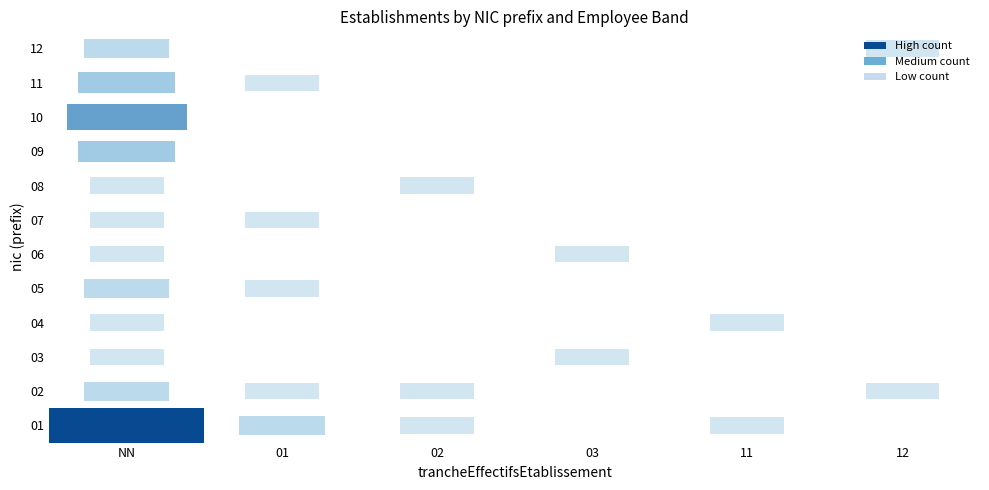

Reading left to right, transcribe all the data shown in this chart.

01: NN=8	01=2	02=1	03=0	11=1	12=0
02: NN=2	01=1	02=1	03=0	11=0	12=1
03: NN=1	01=0	02=0	03=1	11=0	12=0
04: NN=1	01=0	02=0	03=0	11=1	12=0
05: NN=2	01=1	02=0	03=0	11=0	12=0
06: NN=1	01=0	02=0	03=1	11=0	12=0
07: NN=1	01=1	02=0	03=0	11=0	12=0
08: NN=1	01=0	02=1	03=0	11=0	12=0
09: NN=3	01=0	02=0	03=0	11=0	12=0
10: NN=5	01=0	02=0	03=0	11=0	12=0
11: NN=3	01=1	02=0	03=0	11=0	12=0
12: NN=2	01=0	02=0	03=0	11=0	12=1